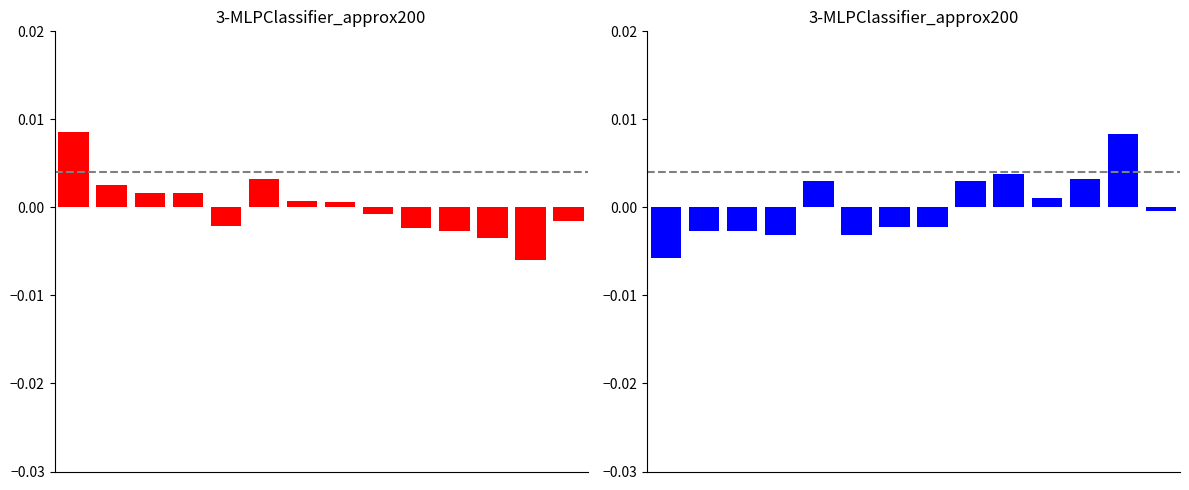

Does the chart contain any negative values?

Yes